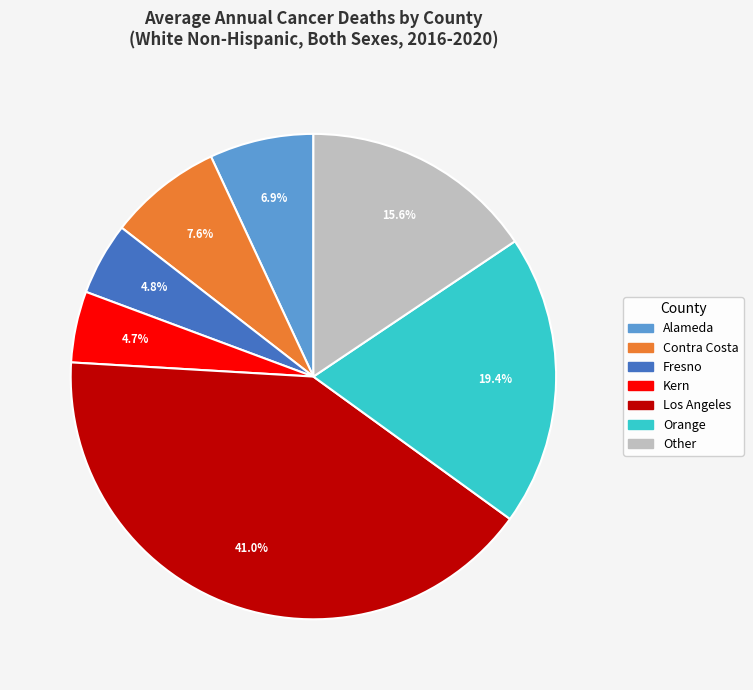

Is there a majority slice in this chart?

No